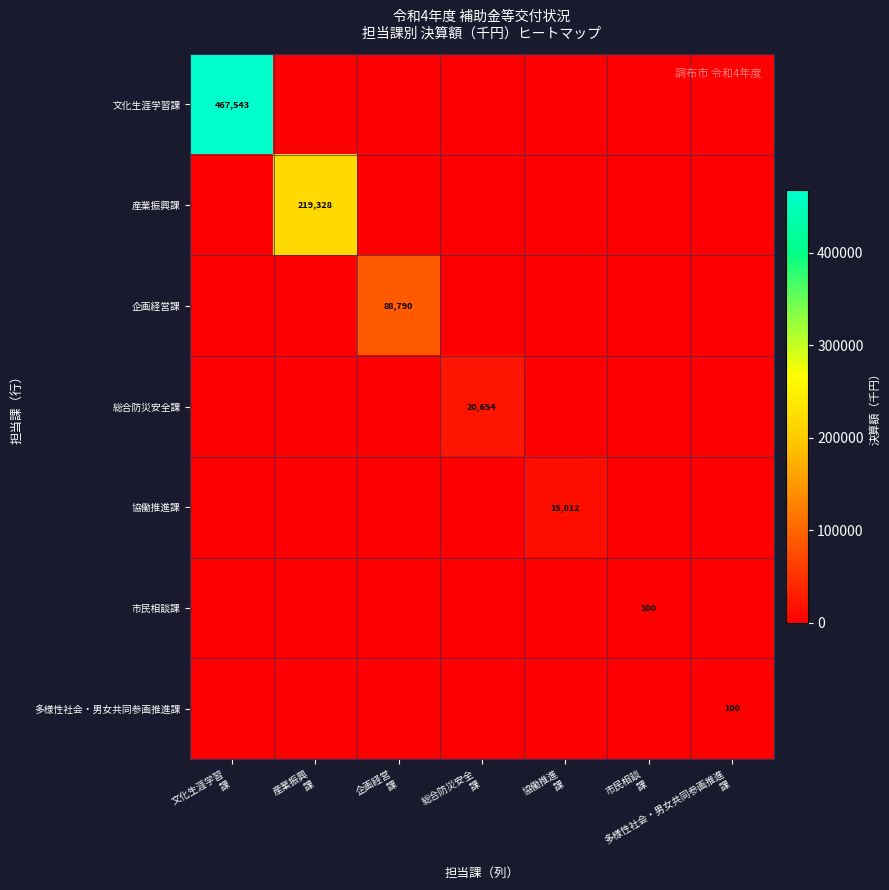

At which category does the chart reach its minimum across all series?

市民相談
課